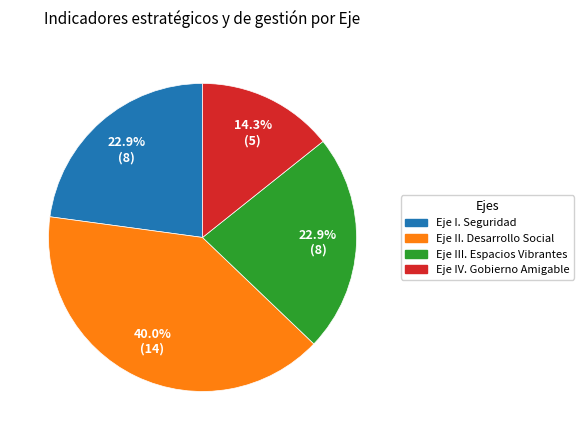

How many segments does this pie chart have?

4